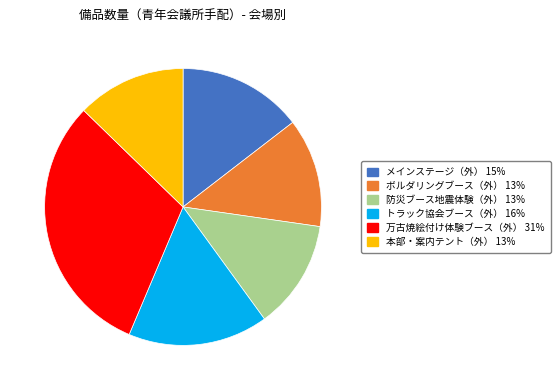

Does any single category account for the majority?

No